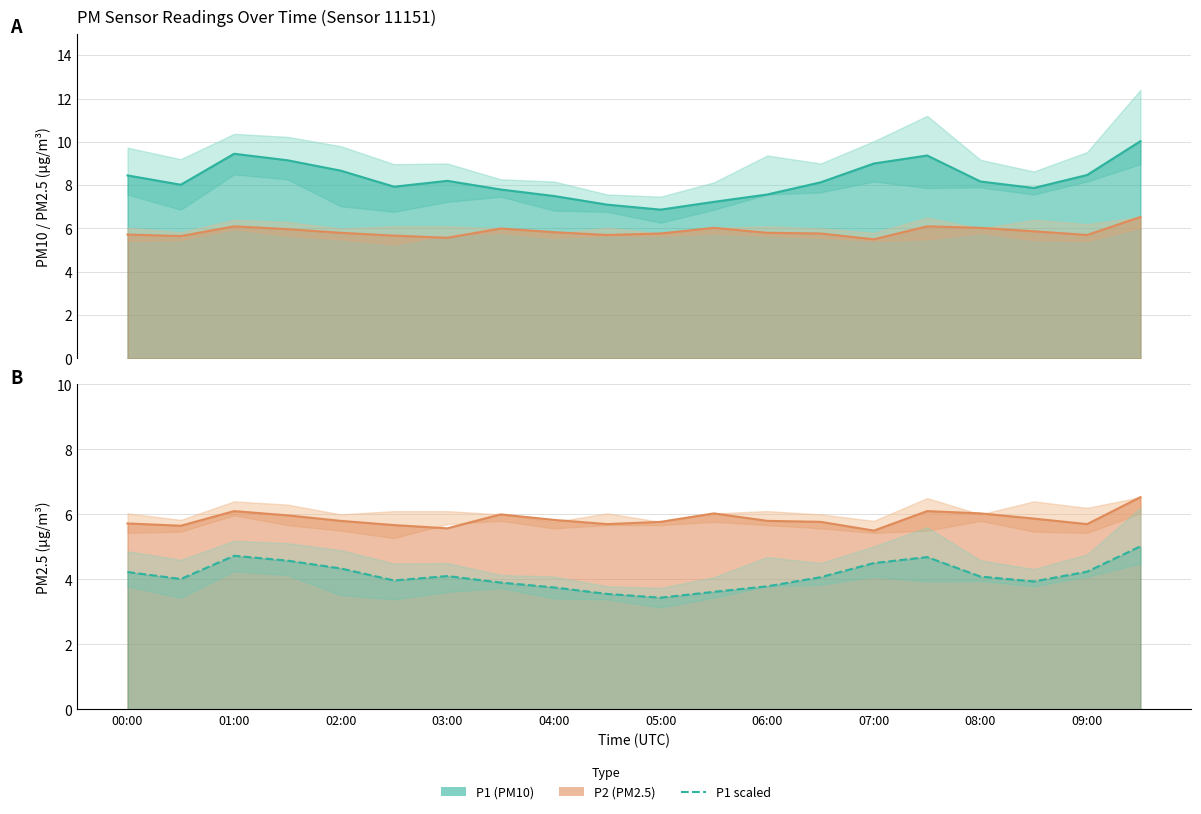

Between 02:00 and 09:00, which series saw the biggest shift?

P1 (PM10)